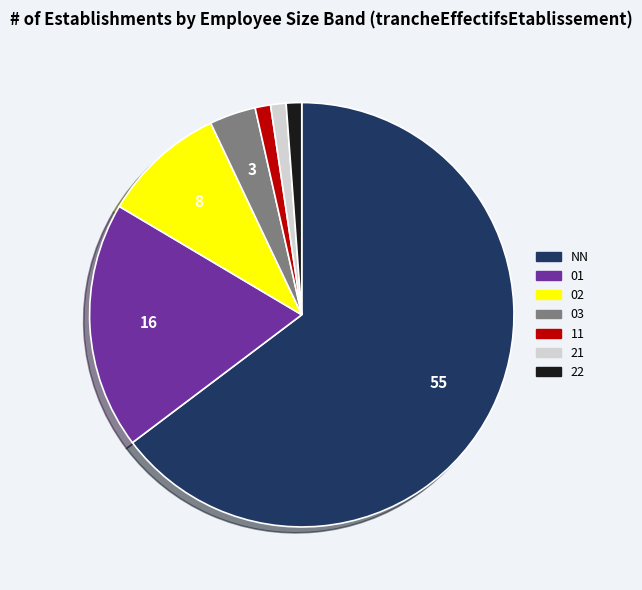

True or false: 03 accounts for 4% of the total.

True